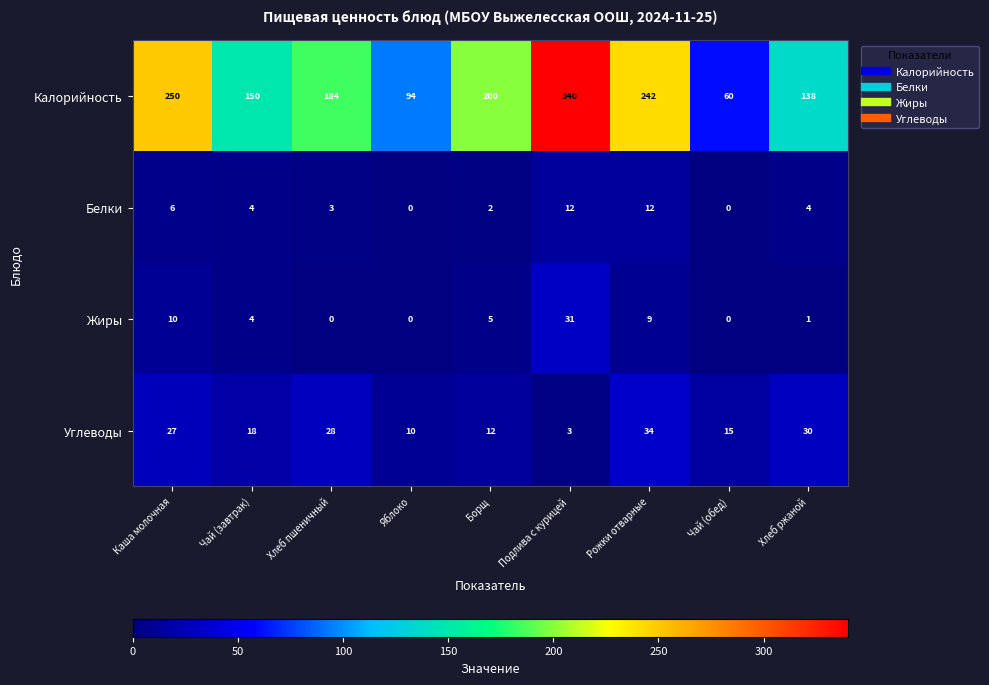

At which category is the sum across all series the highest?

Подлива с курицей